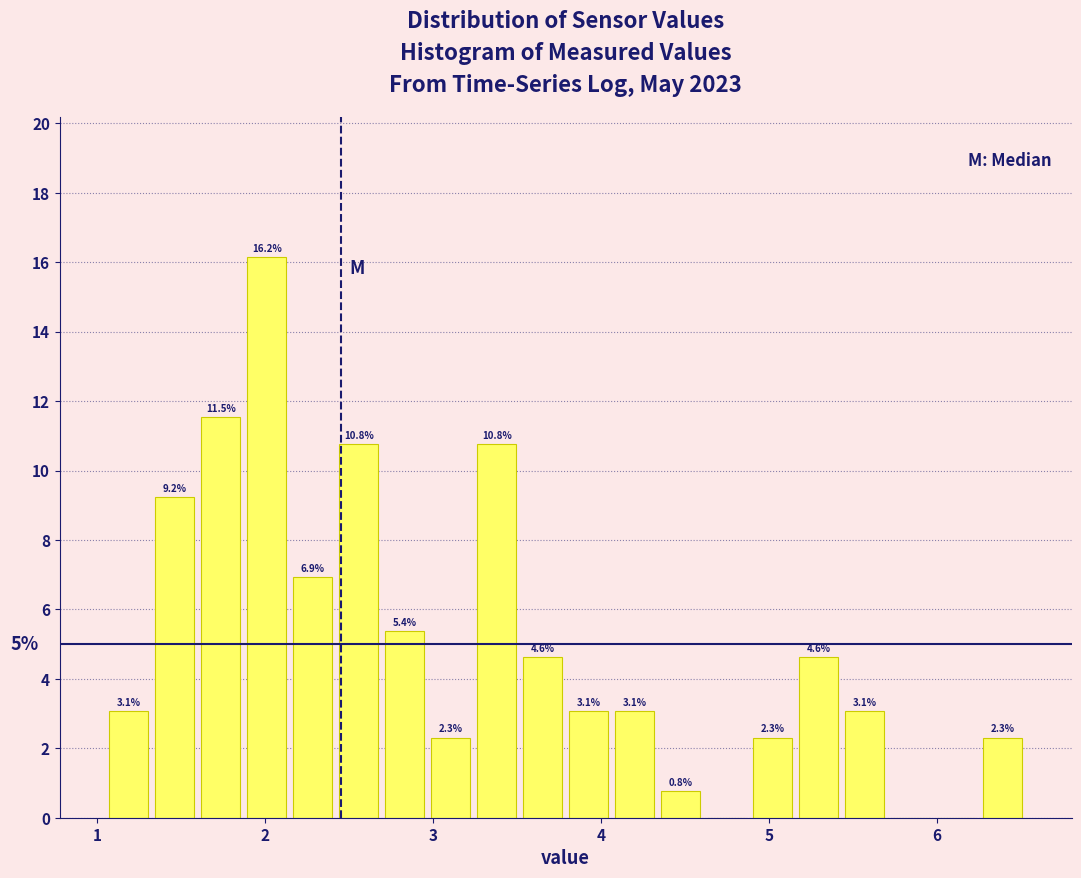

Around what value on the x-axis is the tallest bar? Give the approximate position of its centre, as read against the axis.

2.0